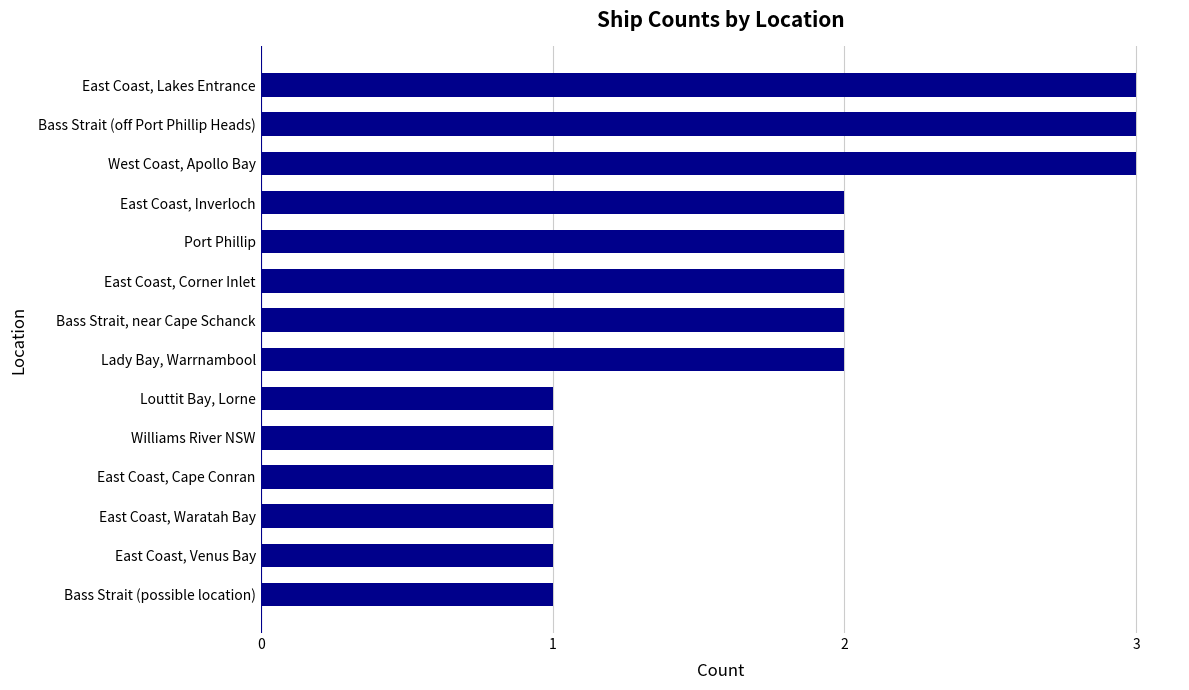

What is the greatest value displayed?

3